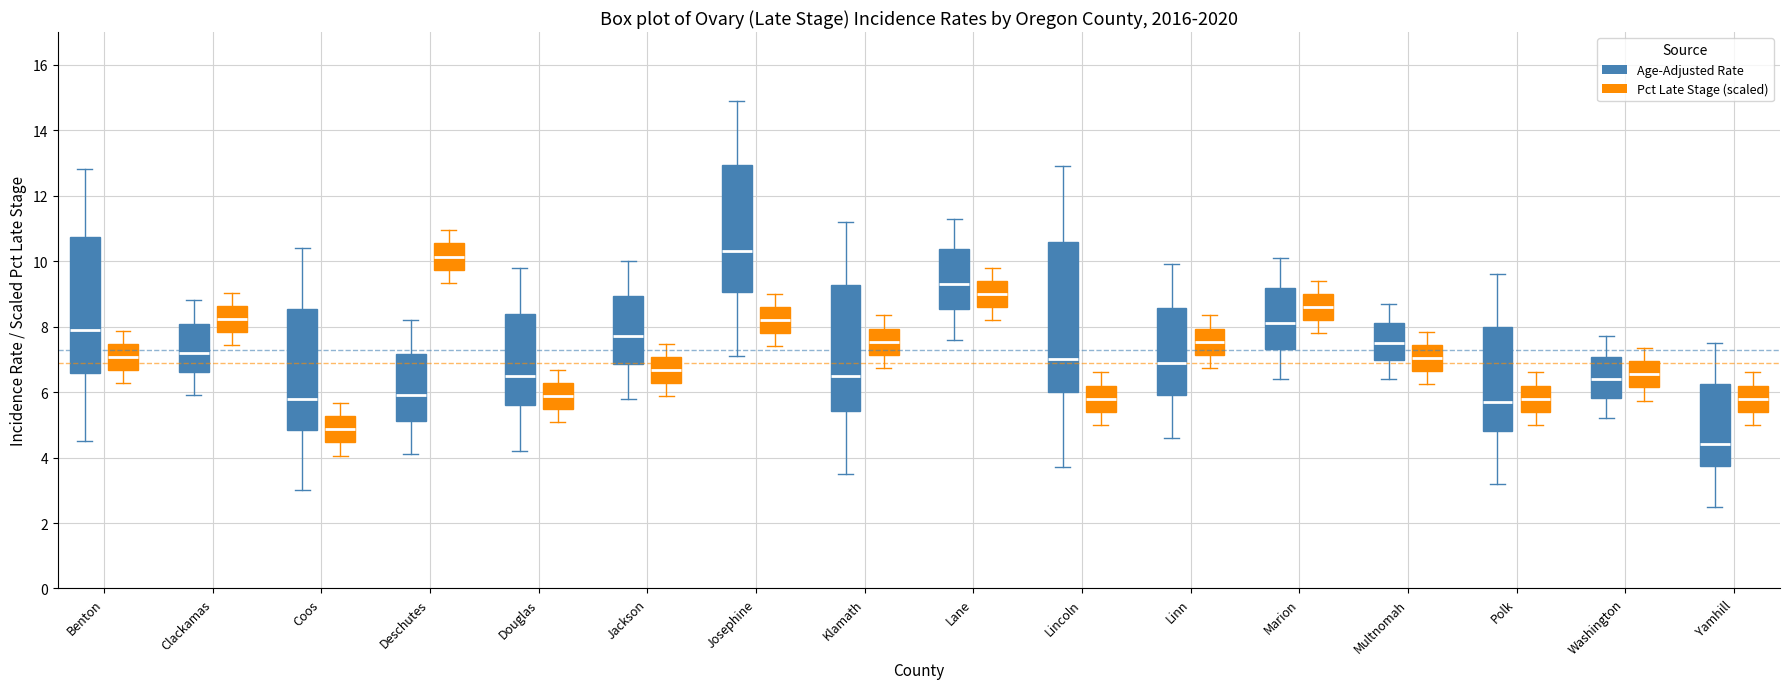

Comparing the boxes themselves (not the whiskers), which one is the tallest?

Lincoln (Age-Adjusted Rate)